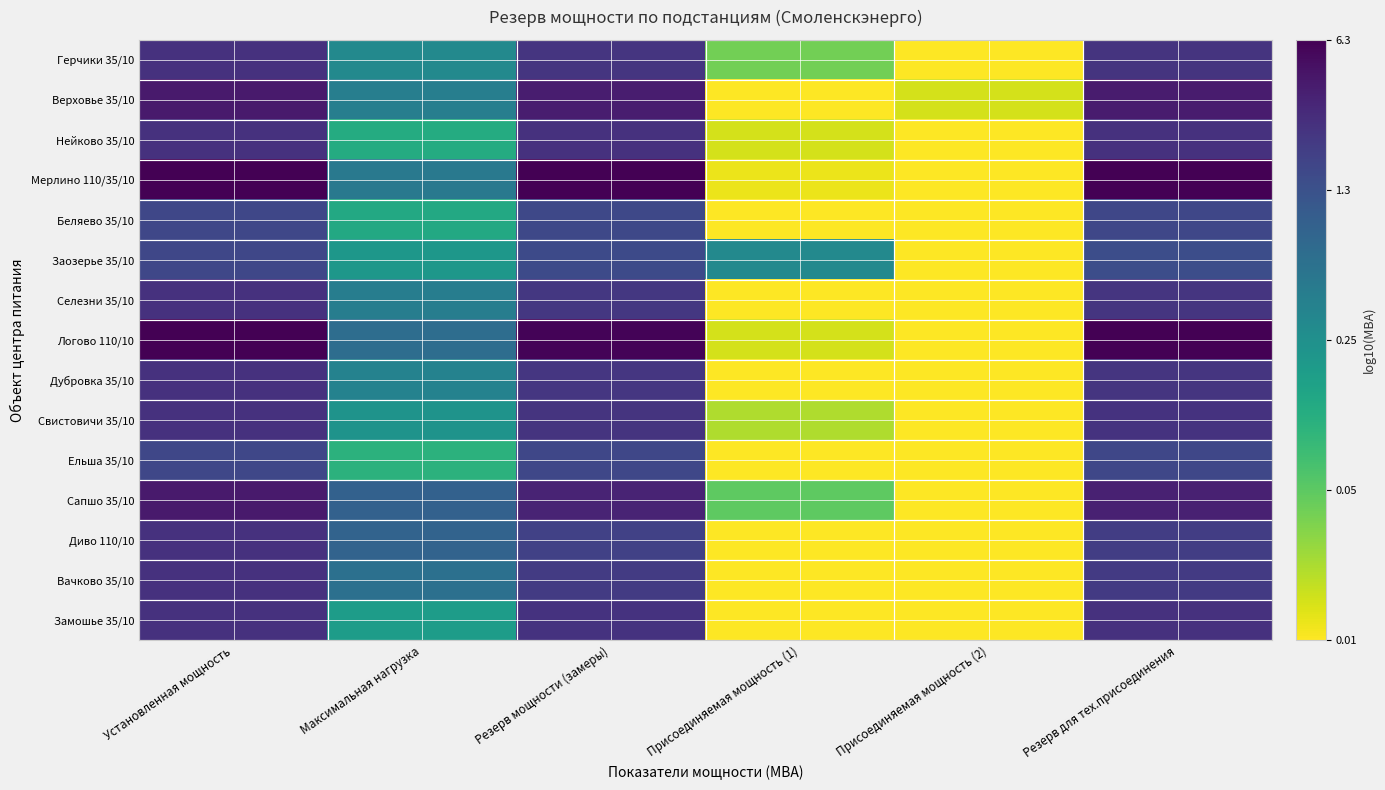

Reading left to right, extract all data points from this chart.

Герчики 35/10: Установленная мощность=0.4	Максимальная нагрузка=-0.5	Резерв мощности (замеры)=0.4	Присоединяемая мощность (1)=-1.4	Присоединяемая мощность (2)=-2.0	Резерв для тех.присоединения=0.4
Верховье 35/10: Установленная мощность=0.6	Максимальная нагрузка=-0.4	Резерв мощности (замеры)=0.6	Присоединяемая мощность (1)=-2.0	Присоединяемая мощность (2)=-1.8	Резерв для тех.присоединения=0.6
Нейково 35/10: Установленная мощность=0.4	Максимальная нагрузка=-0.9	Резерв мощности (замеры)=0.4	Присоединяемая мощность (1)=-1.8	Присоединяемая мощность (2)=-2.0	Резерв для тех.присоединения=0.4
Мерлино 110/35/10: Установленная мощность=0.8	Максимальная нагрузка=-0.3	Резерв мощности (замеры)=0.8	Присоединяемая мощность (1)=-1.9	Присоединяемая мощность (2)=-2.0	Резерв для тех.присоединения=0.8
Беляево 35/10: Установленная мощность=0.2	Максимальная нагрузка=-0.9	Резерв мощности (замеры)=0.2	Присоединяемая мощность (1)=-2.0	Присоединяемая мощность (2)=-2.0	Резерв для тех.присоединения=0.2
Заозерье 35/10: Установленная мощность=0.2	Максимальная нагрузка=-0.7	Резерв мощности (замеры)=0.2	Присоединяемая мощность (1)=-0.5	Присоединяемая мощность (2)=-2.0	Резерв для тех.присоединения=0.1
Селезни 35/10: Установленная мощность=0.4	Максимальная нагрузка=-0.4	Резерв мощности (замеры)=0.3	Присоединяемая мощность (1)=-2.0	Присоединяемая мощность (2)=-2.0	Резерв для тех.присоединения=0.4
Логово 110/10: Установленная мощность=0.8	Максимальная нагрузка=-0.2	Резерв мощности (замеры)=0.8	Присоединяемая мощность (1)=-1.8	Присоединяемая мощность (2)=-2.0	Резерв для тех.присоединения=0.8
Дубровка 35/10: Установленная мощность=0.4	Максимальная нагрузка=-0.4	Резерв мощности (замеры)=0.4	Присоединяемая мощность (1)=-2.0	Присоединяемая мощность (2)=-2.0	Резерв для тех.присоединения=0.4
Свистовичи 35/10: Установленная мощность=0.4	Максимальная нагрузка=-0.6	Резерв мощности (замеры)=0.4	Присоединяемая мощность (1)=-1.7	Присоединяемая мощность (2)=-2.0	Резерв для тех.присоединения=0.4
Ельша 35/10: Установленная мощность=0.2	Максимальная нагрузка=-1.0	Резерв мощности (замеры)=0.2	Присоединяемая мощность (1)=-2.0	Присоединяемая мощность (2)=-2.0	Резерв для тех.присоединения=0.2
Сапшо 35/10: Установленная мощность=0.6	Максимальная нагрузка=-0.1	Резерв мощности (замеры)=0.5	Присоединяемая мощность (1)=-1.3	Присоединяемая мощность (2)=-2.0	Резерв для тех.присоединения=0.5
Диво 110/10: Установленная мощность=0.4	Максимальная нагрузка=-0.1	Резерв мощности (замеры)=0.3	Присоединяемая мощность (1)=-2.0	Присоединяемая мощность (2)=-2.0	Резерв для тех.присоединения=0.3
Вачково 35/10: Установленная мощность=0.4	Максимальная нагрузка=-0.2	Резерв мощности (замеры)=0.3	Присоединяемая мощность (1)=-2.0	Присоединяемая мощность (2)=-2.0	Резерв для тех.присоединения=0.3
Замошье 35/10: Установленная мощность=0.4	Максимальная нагрузка=-0.7	Резерв мощности (замеры)=0.4	Присоединяемая мощность (1)=-2.0	Присоединяемая мощность (2)=-2.0	Резерв для тех.присоединения=0.4